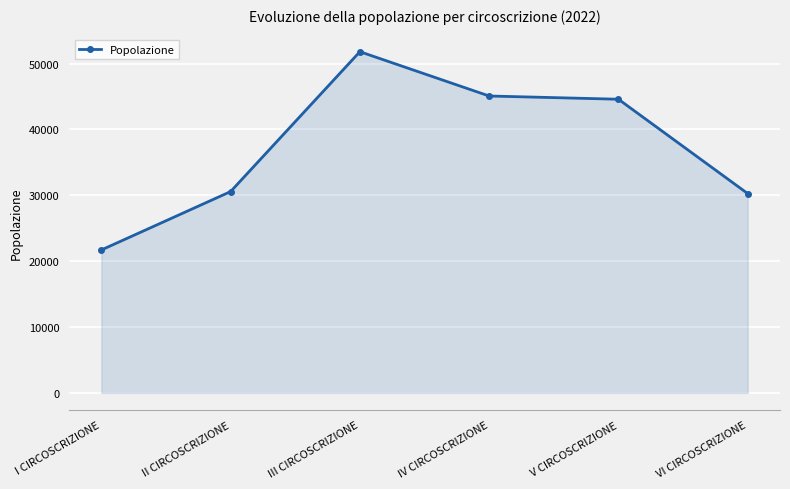

Which category has the lowest value across all series?

I CIRCOSCRIZIONE